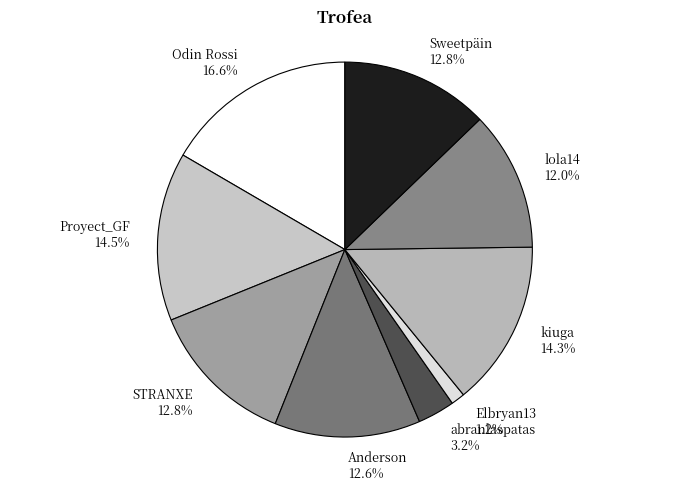

Between abranlaspatas and Anderson, which is larger?

Anderson